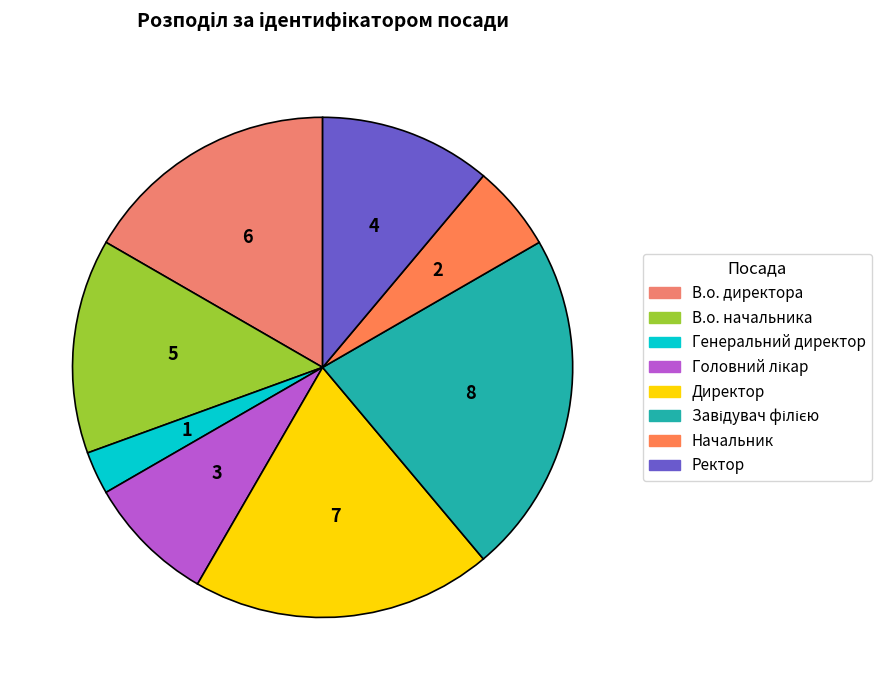

Which slice is the largest?

Завідувач філією